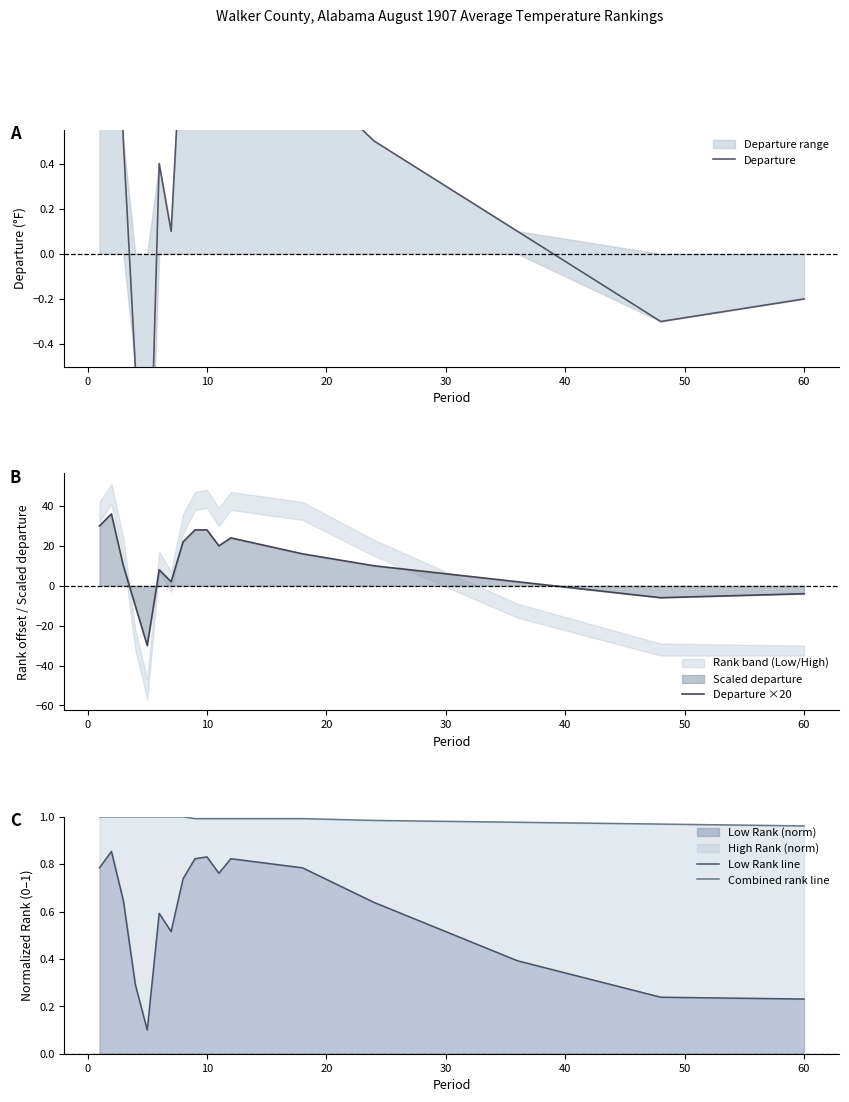

Is the value of Low Rank line at 9 greater than the value of Combined rank line at 60?

No